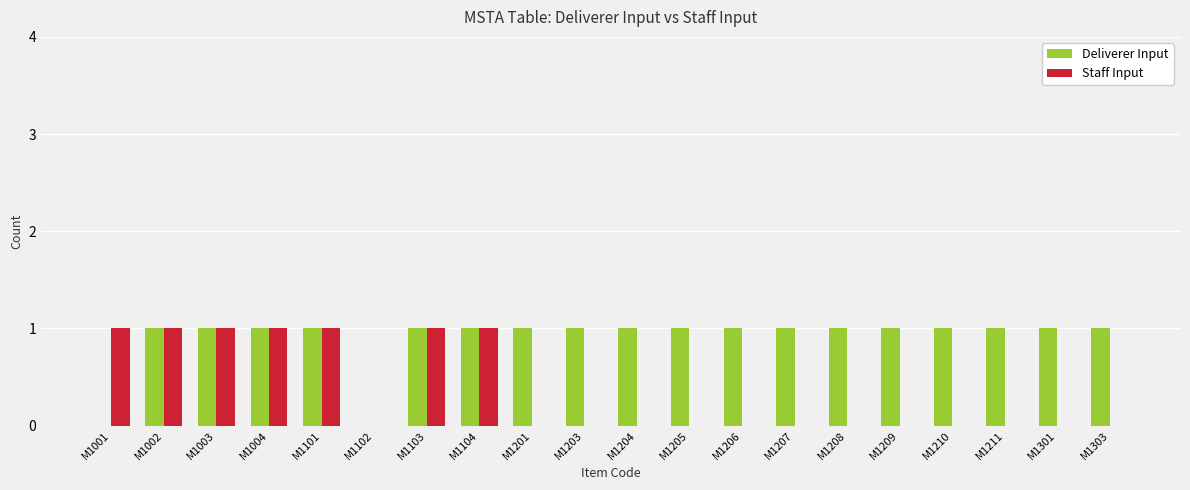

What is the total value across all series at M1303?

1